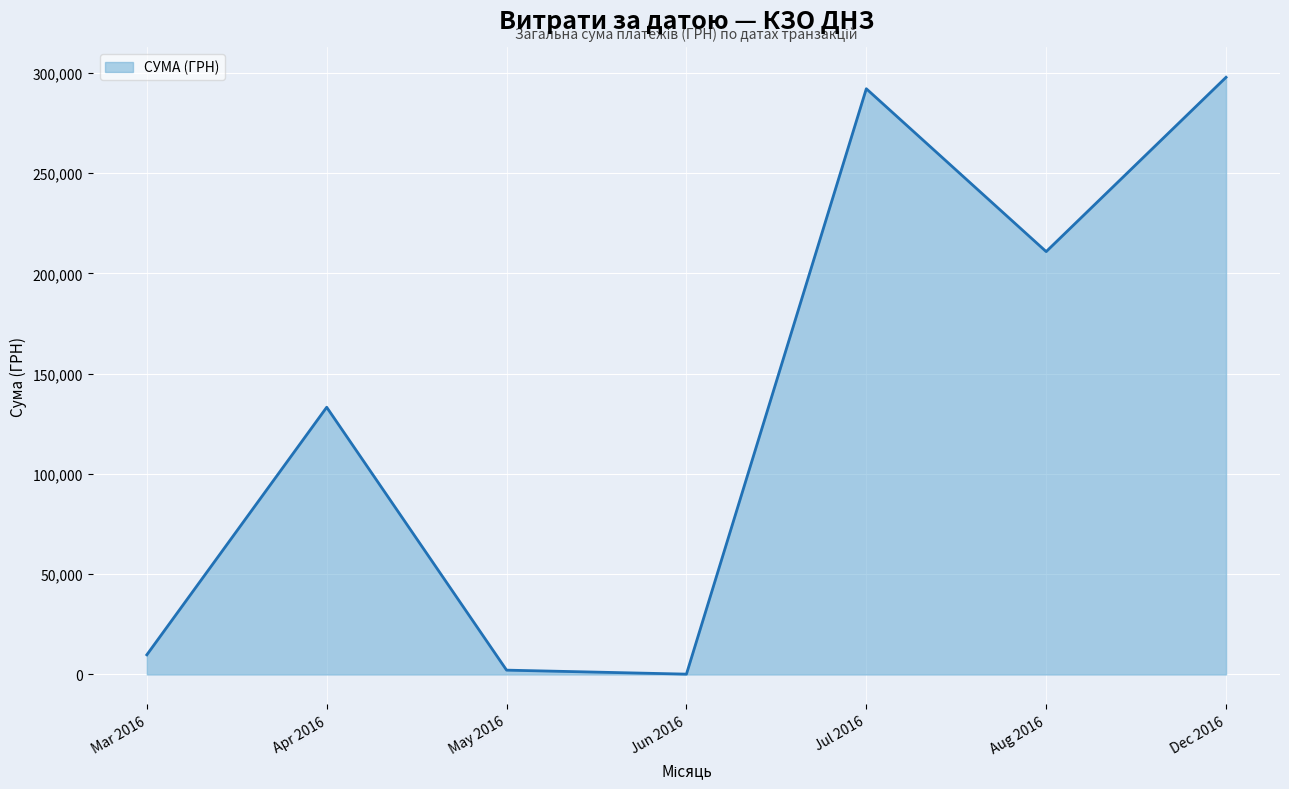

What is the sum of all values?

946029.4